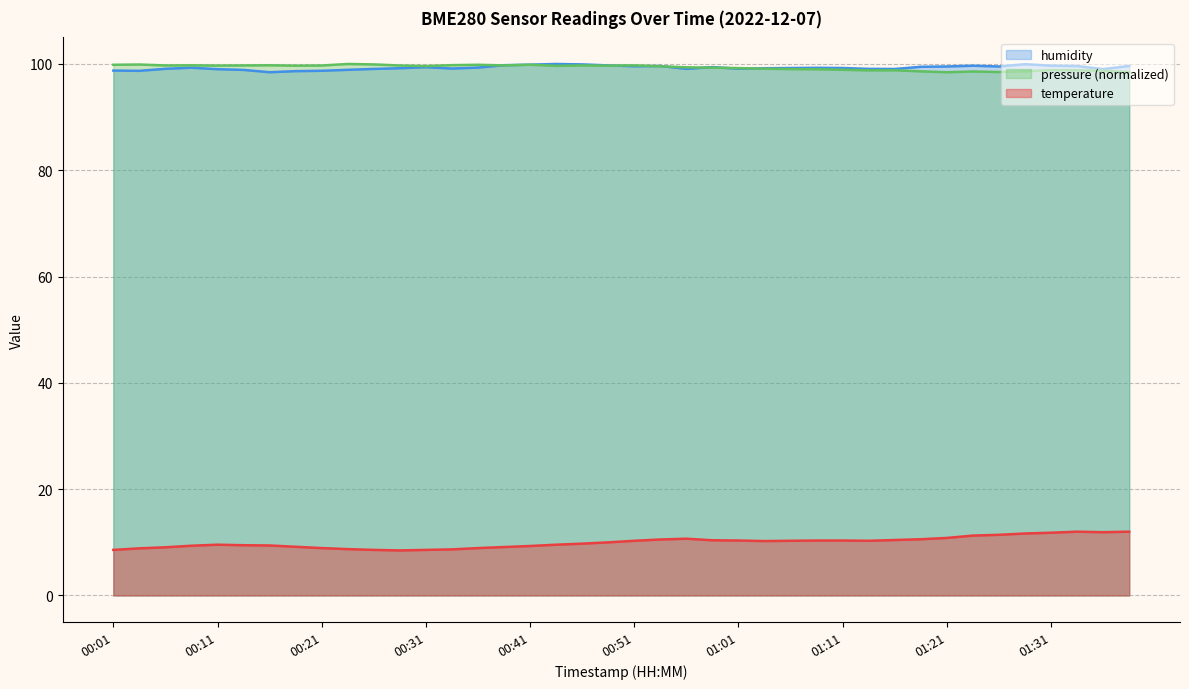

True or false: pressure (normalized) has a value of 150.6 at 00:51.

False